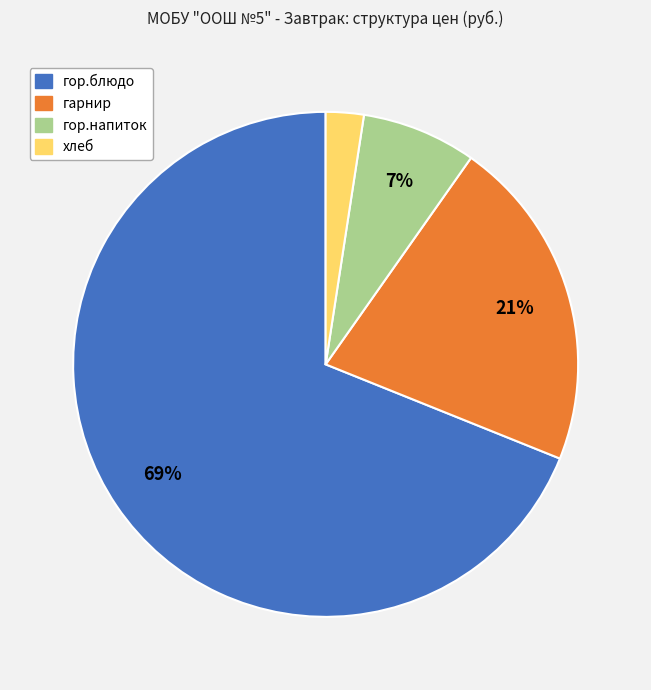

What is the largest slice in the pie chart?

гор.блюдо